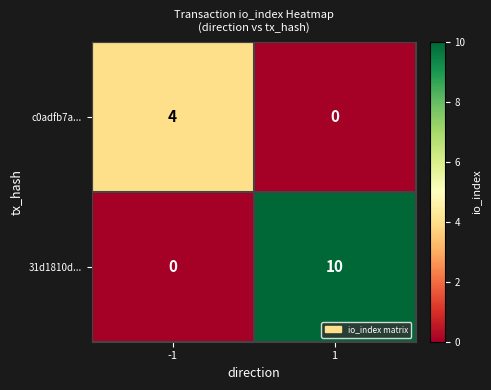

What is the difference between the highest and lowest values at 1?

10